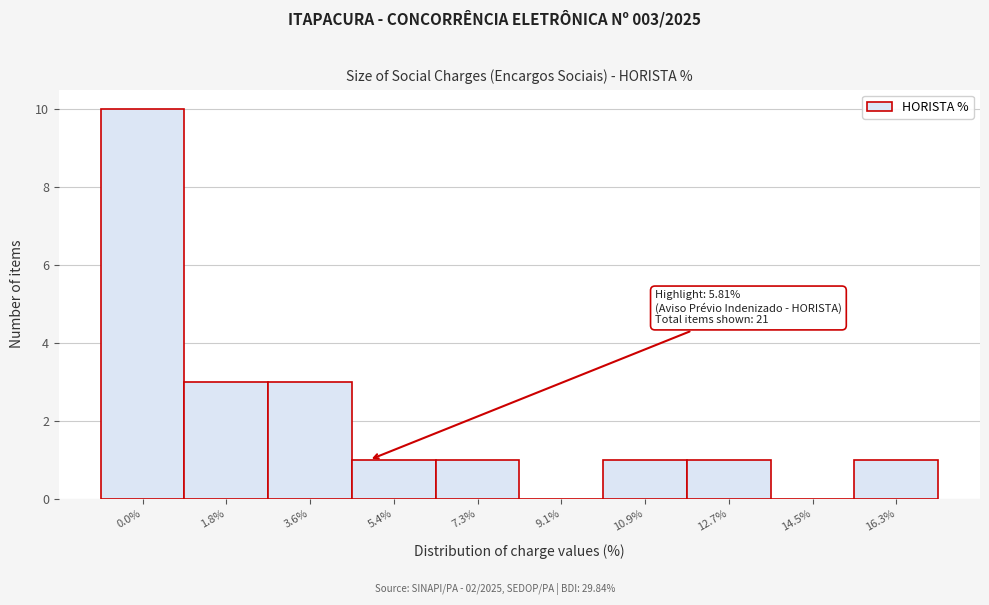

Reading right to left, what are all the values shown in this chart?

16.3%=1	14.5%=0	12.7%=1	10.9%=1	9.1%=0	7.3%=1	5.4%=1	3.6%=3	1.8%=3	0.0%=10